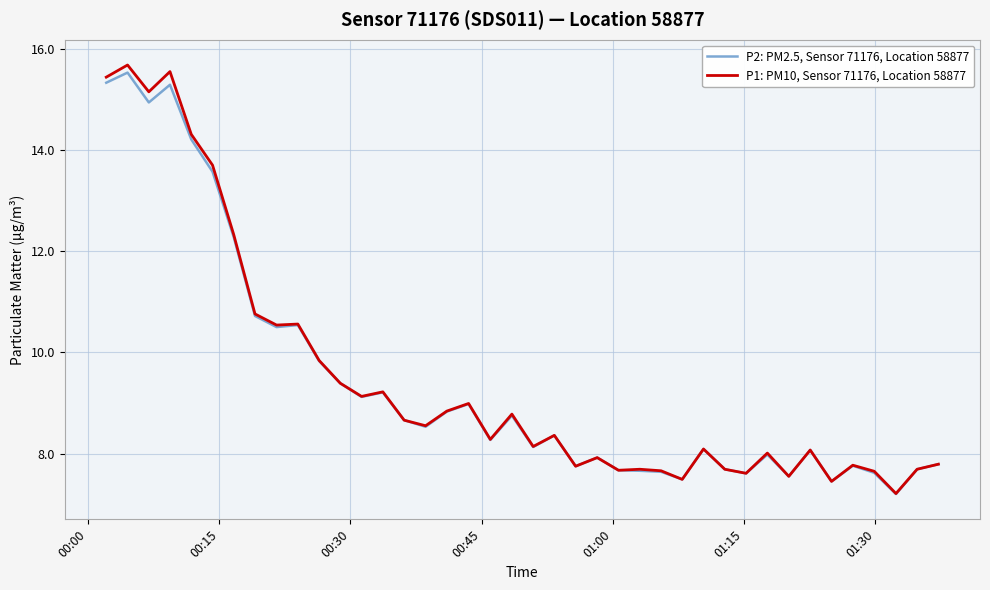

How many lines are shown in the chart?

2